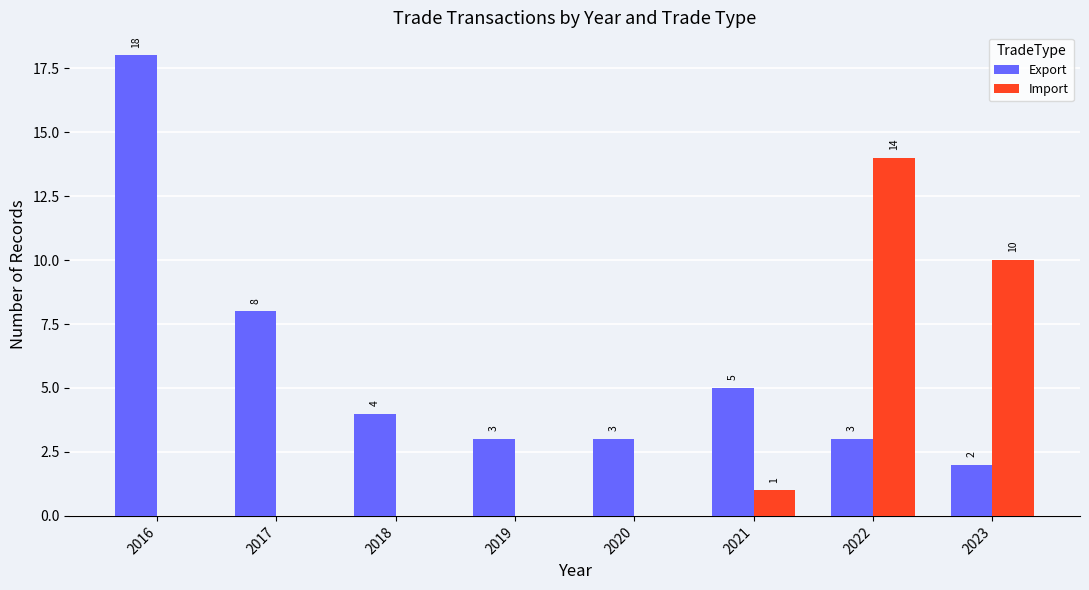

What is the greatest value displayed?

18